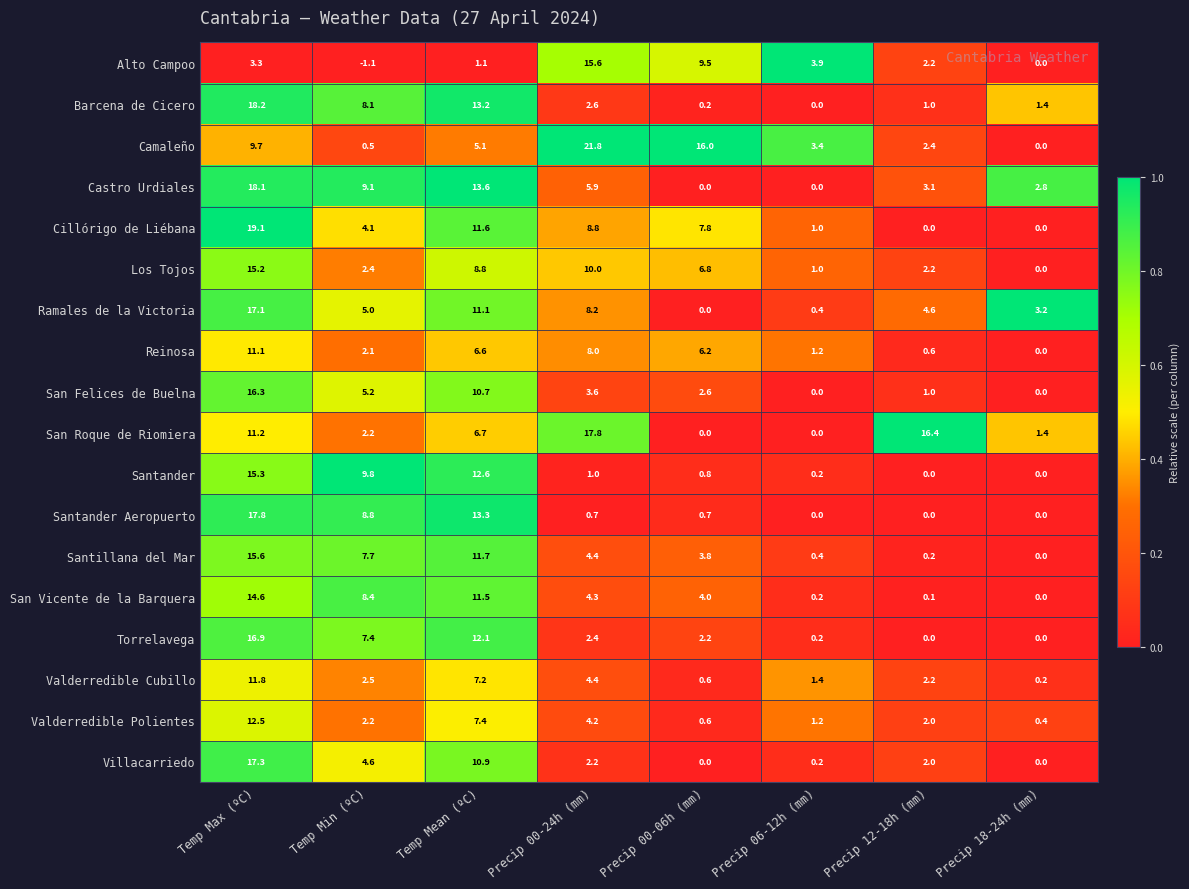

What is the difference between the highest and lowest values at Precip 12-18h (mm)?

16.4